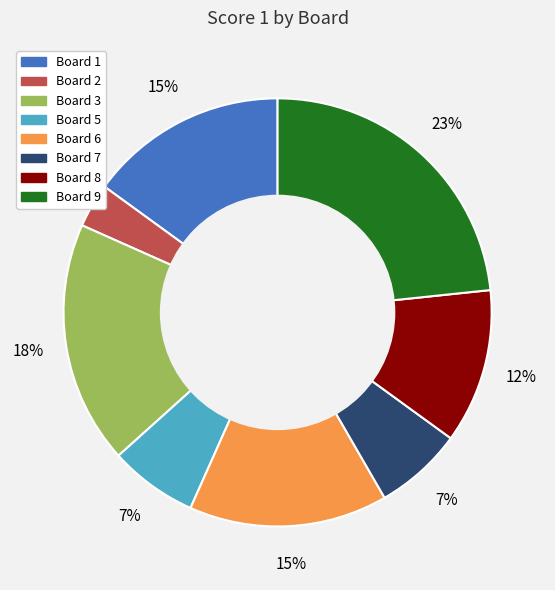

How many segments does this pie chart have?

8